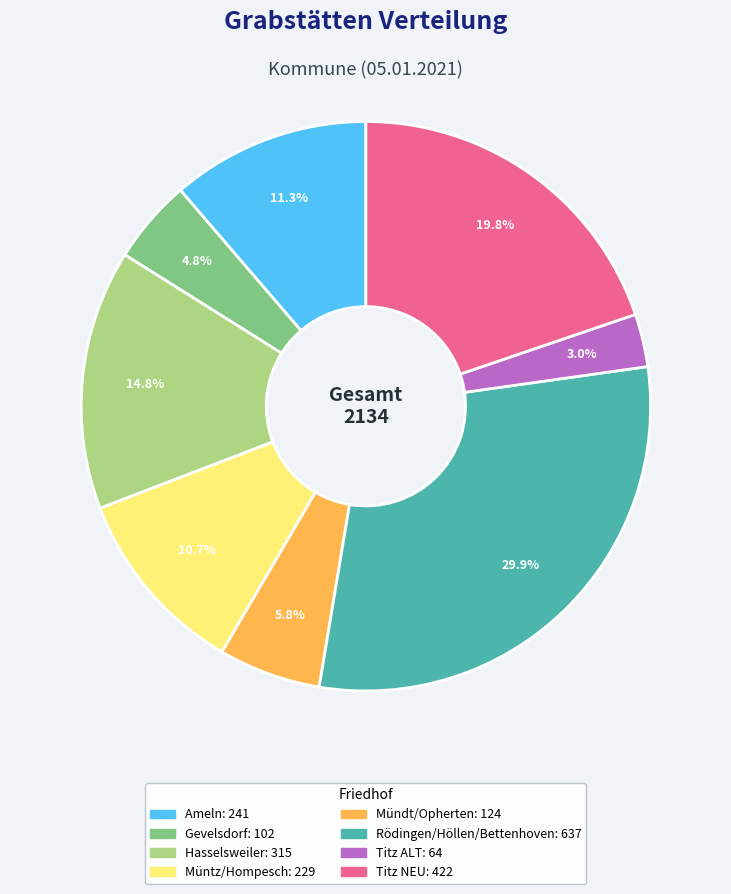

What portion of the pie excludes Titz ALT?

97.0%